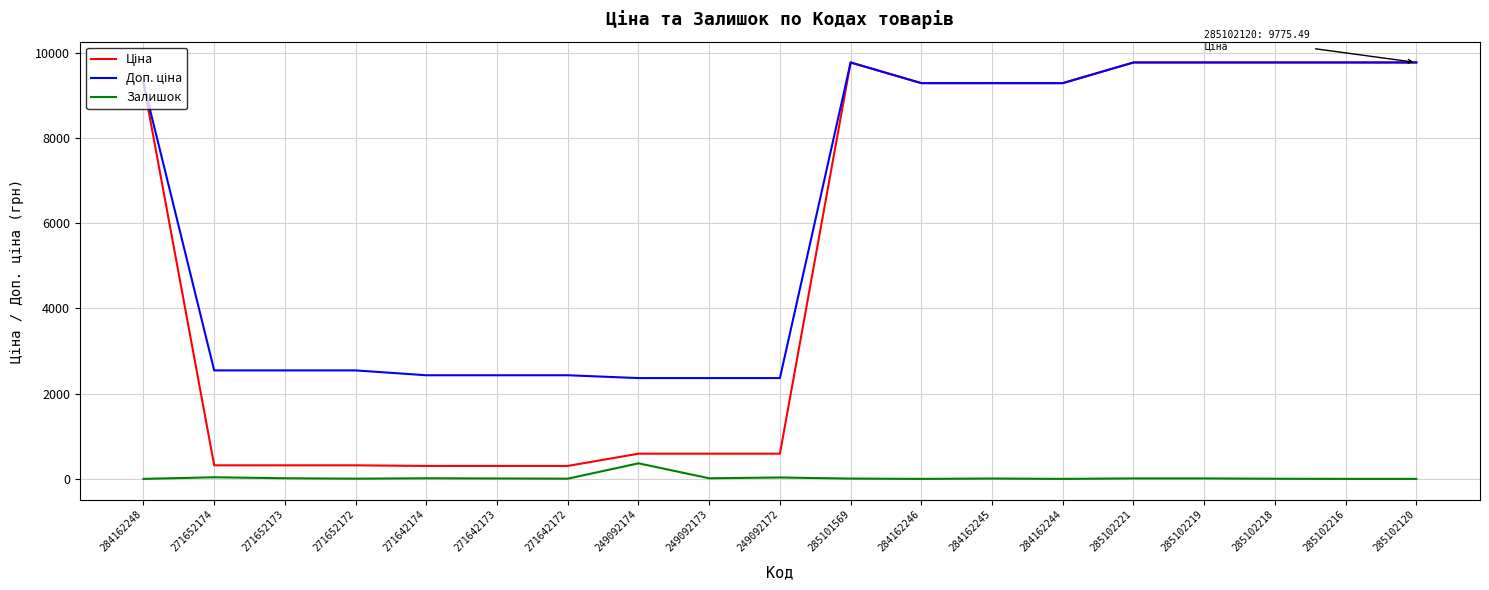

How many distinct data groups are displayed?

3